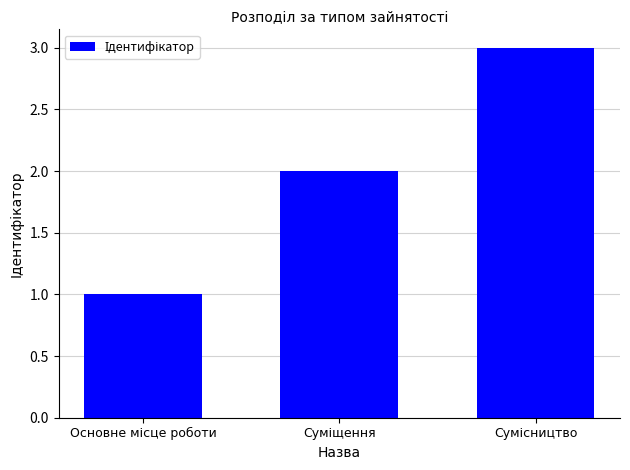

What is the value of the 3rd bar from the left?

3